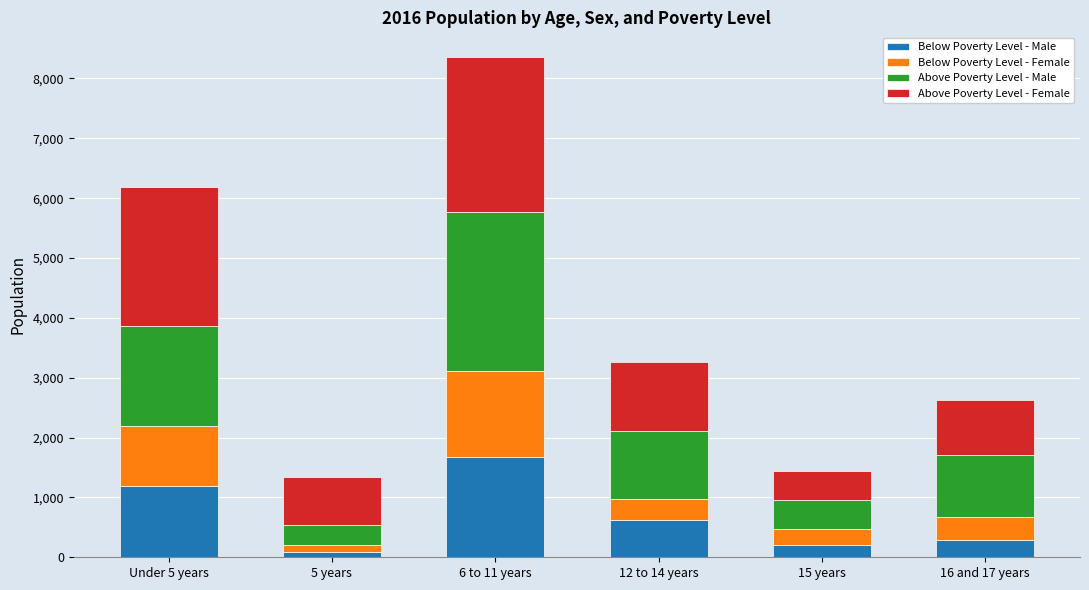

Reading right to left, what are the values for Below Poverty Level - Male?

295	200	630	1678	83	1197